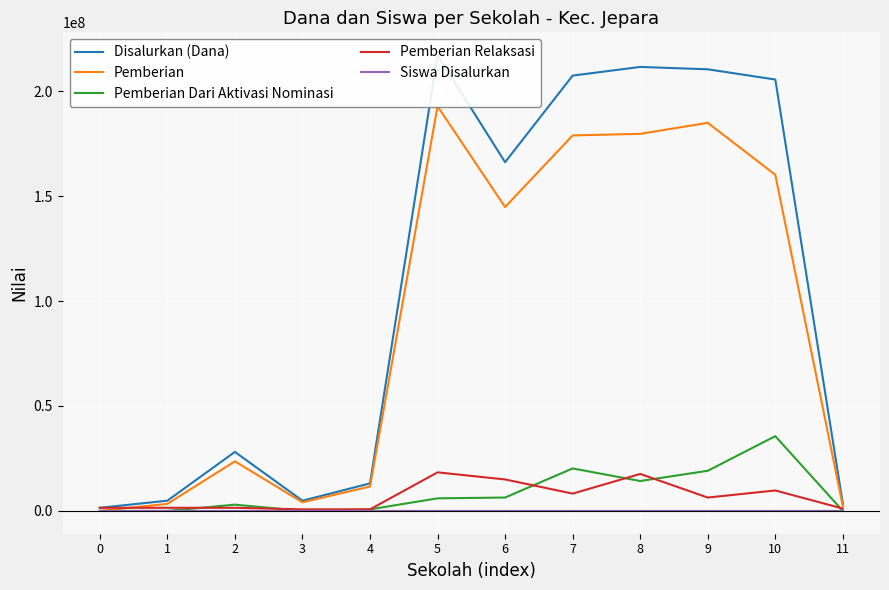

The Pemberian Dari Aktivasi Nominasi series shows 0 at 11. True or false?

True